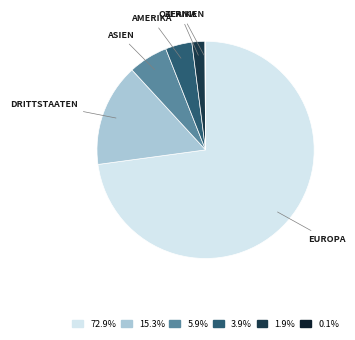

Does any single category account for the majority?

Yes